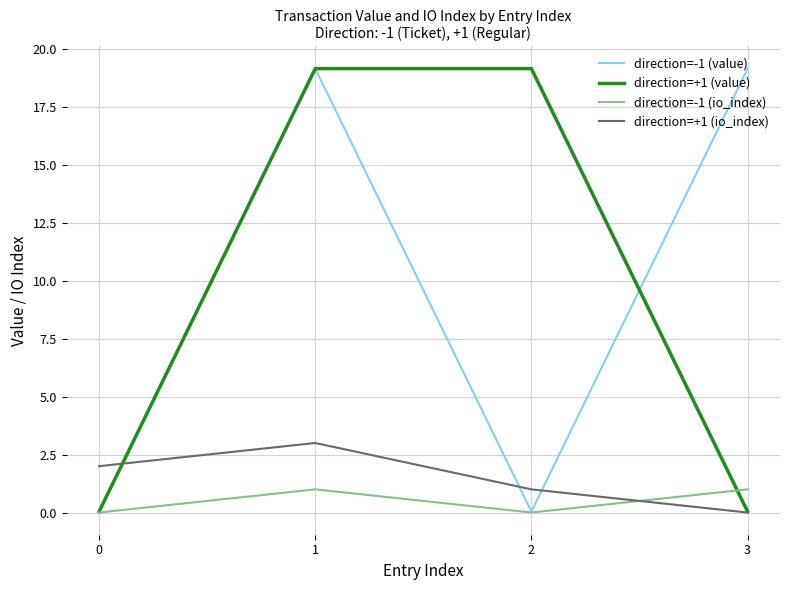

Where is direction=+1 (io_index) nearest to the value 1?

2